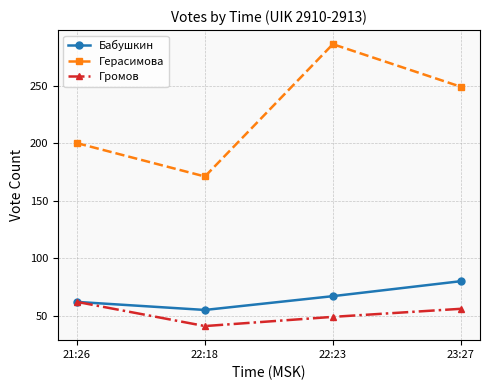

What is the spread (max minus min) of values at 23:27?

193